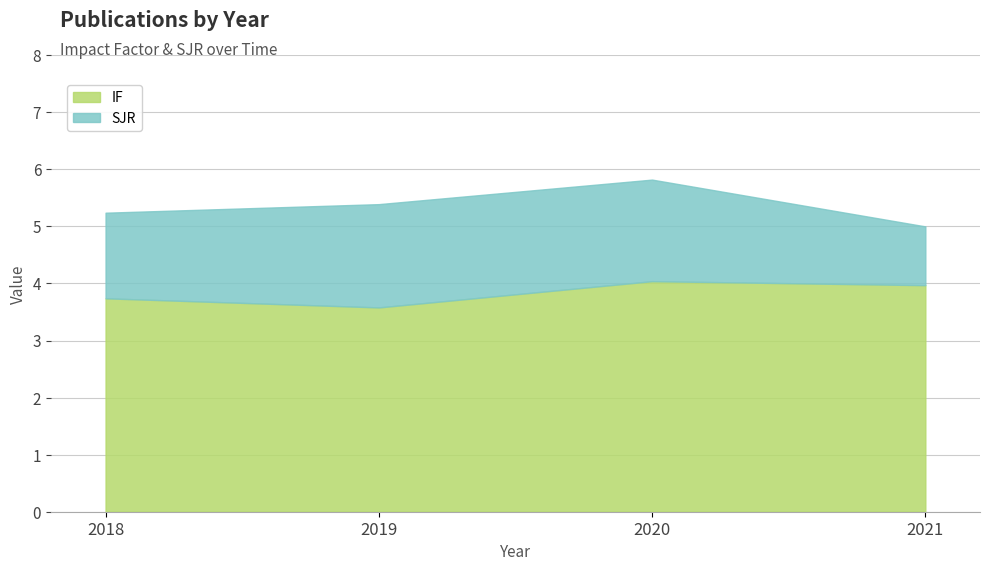

What is the value of the IF point at the 4th from the left?

4.0